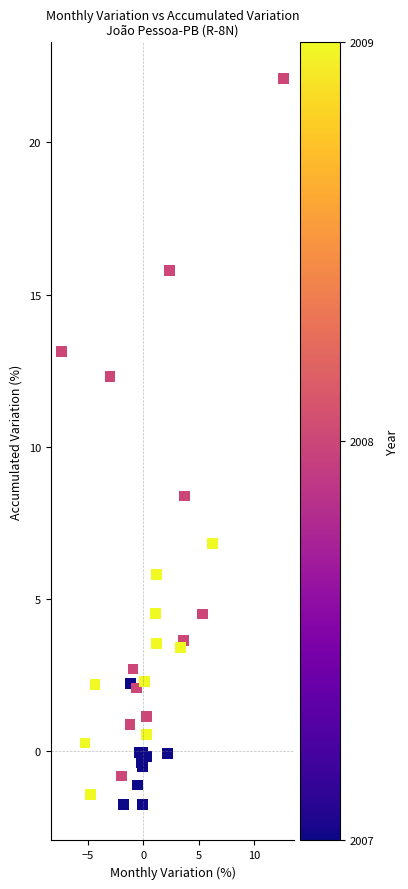

What Y value in the scatter plot is closest to 10?

8.4